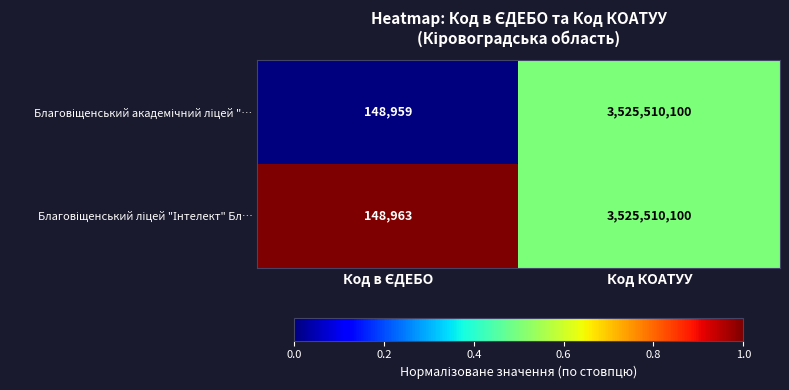

Which label corresponds to the largest value in the chart?

Код КОАТУУ